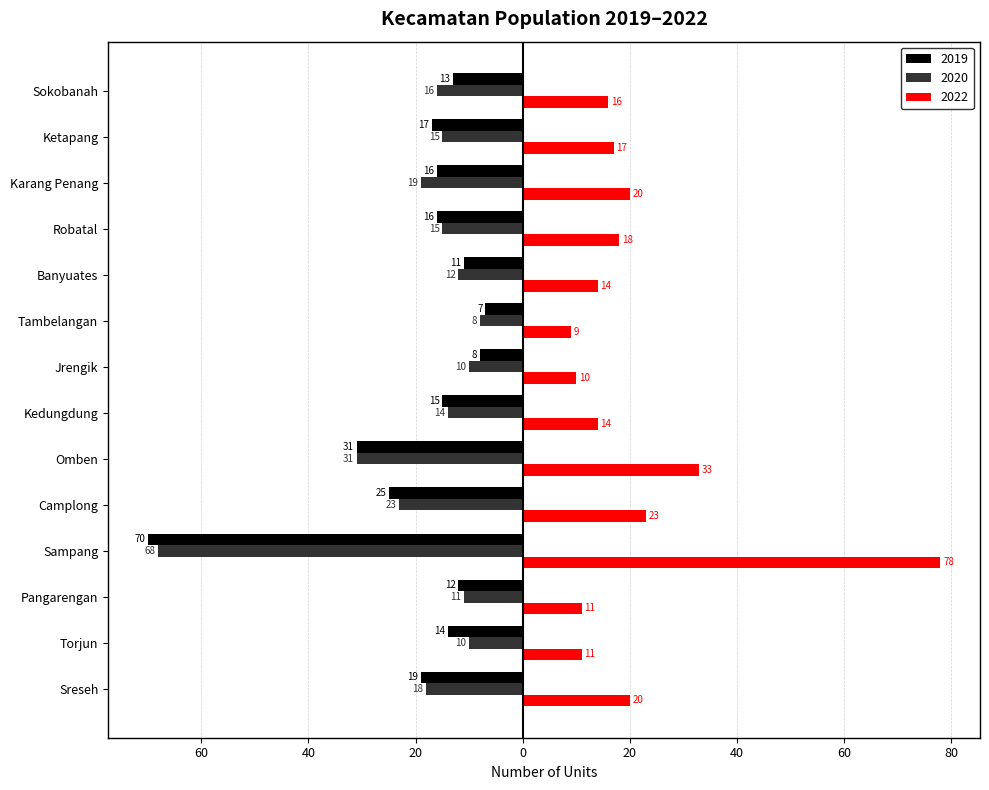

What are all the series names shown in the legend?

2019, 2020, 2022